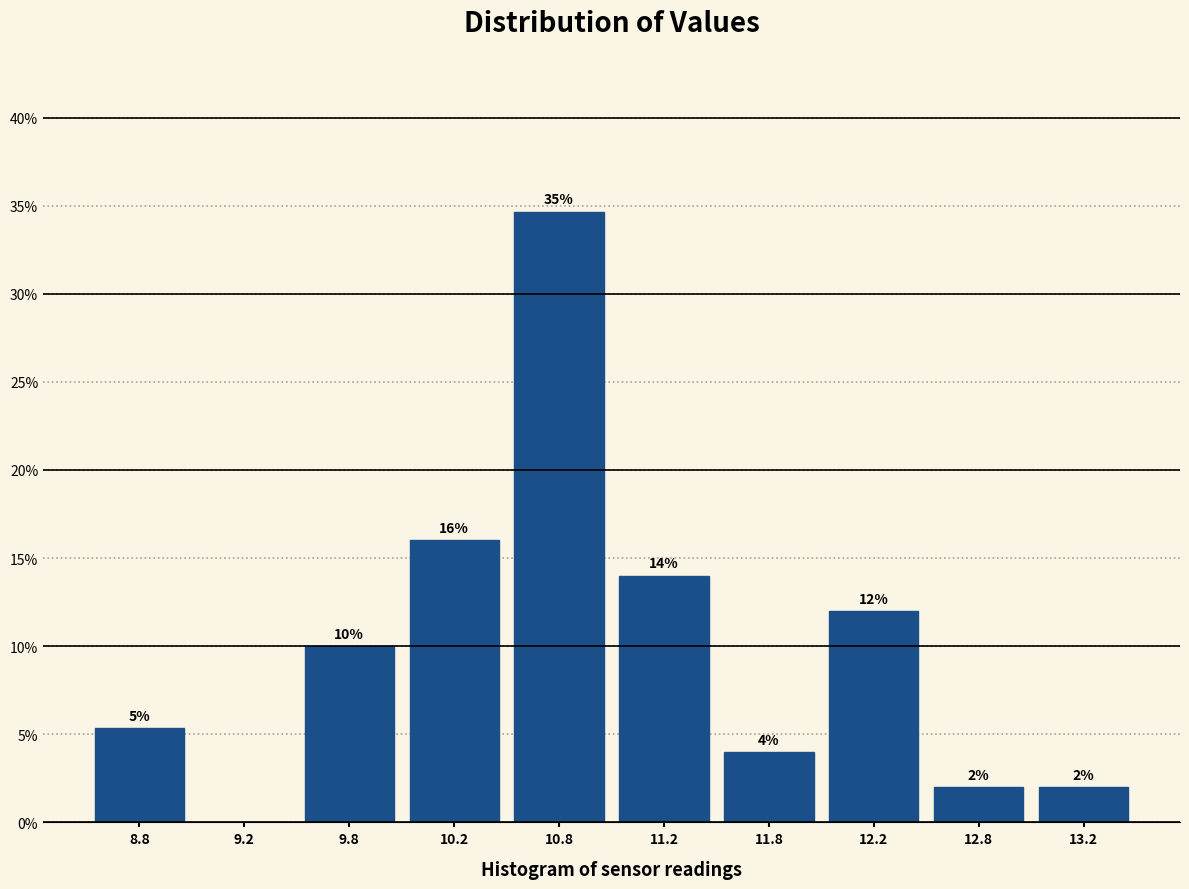

Over which range of the x-axis is the bar tallest?

10.5 to 11.0